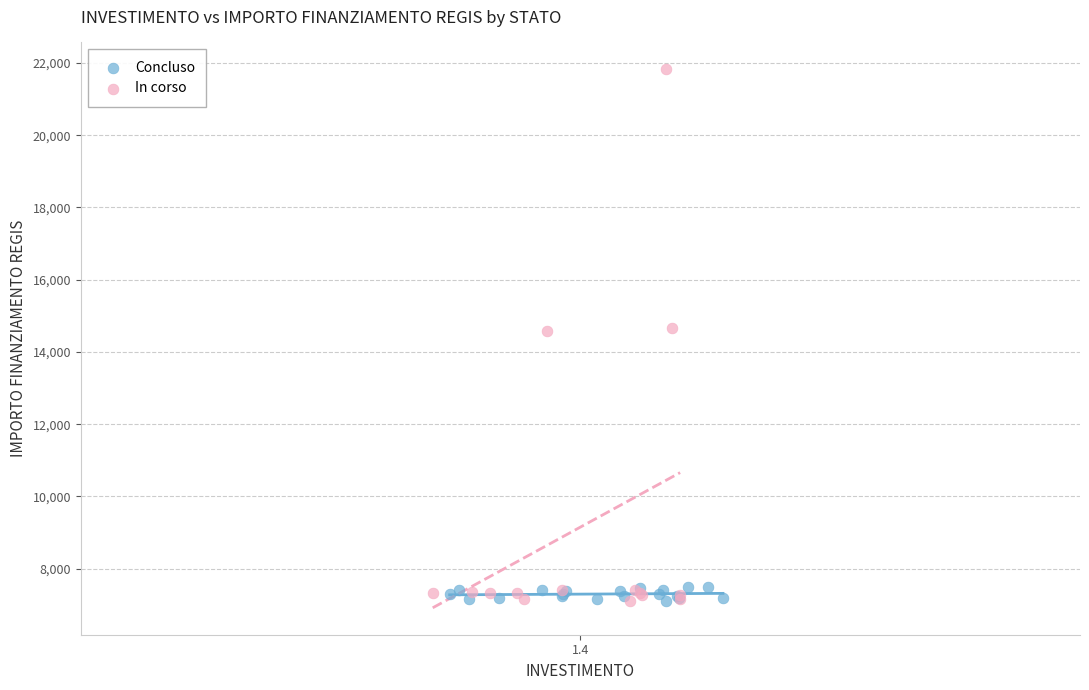

Which series contains the highest Y value?

In corso